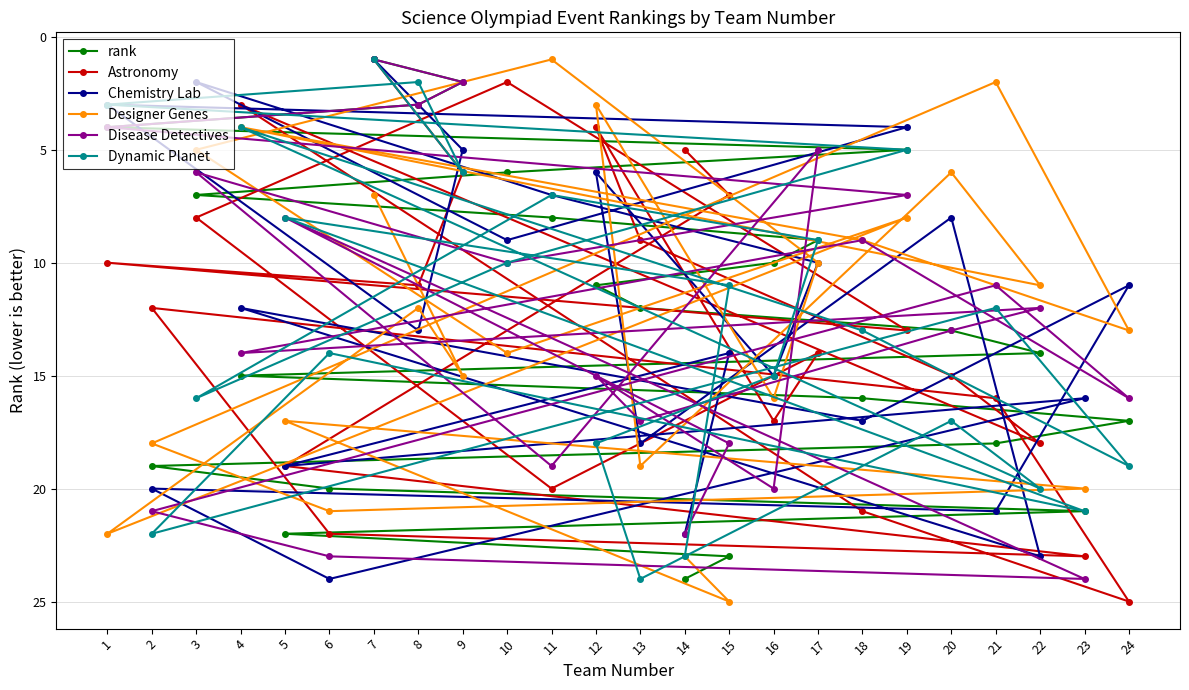

What is the difference between the maximum and minimum values in the rank series?

23